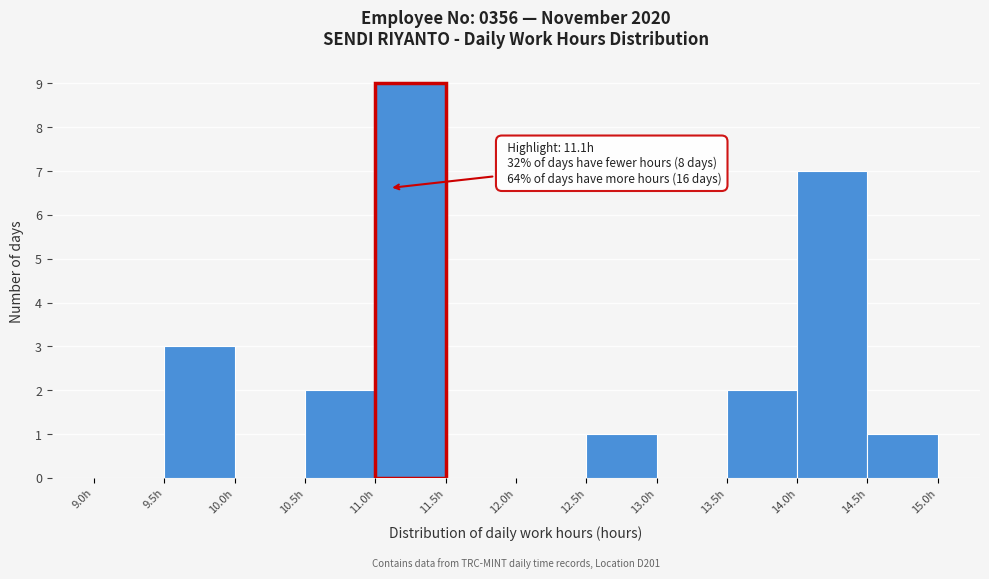

Which range on the x-axis has the tallest bar?

11.0 to 11.5